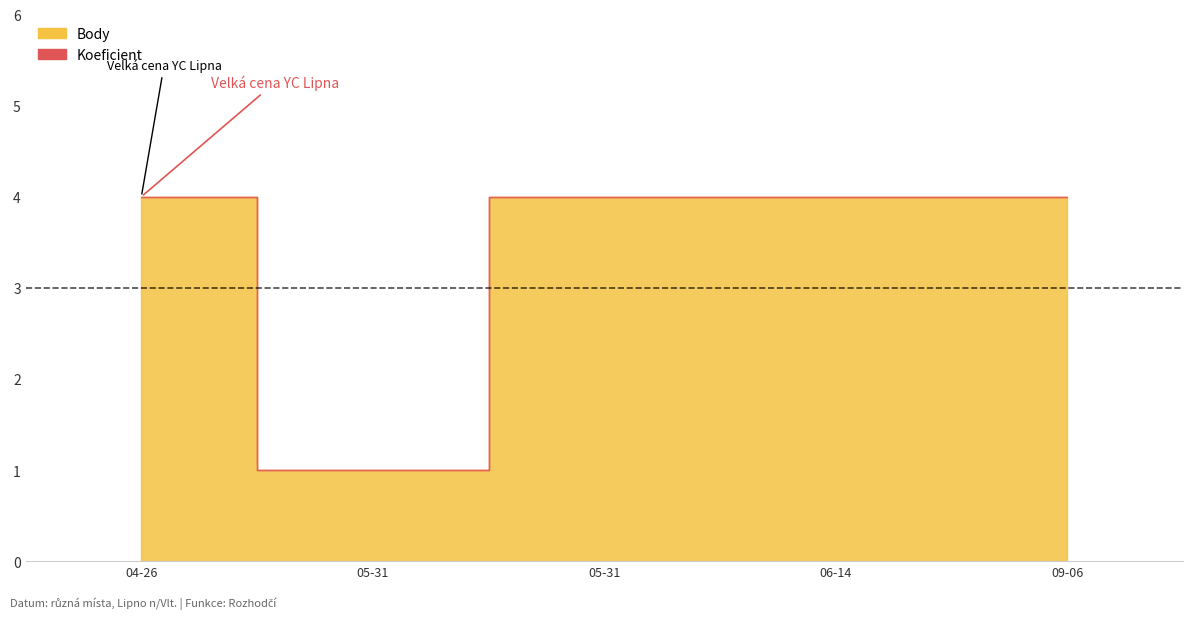

At which label does Koeficient reach its peak?

2014-04-26